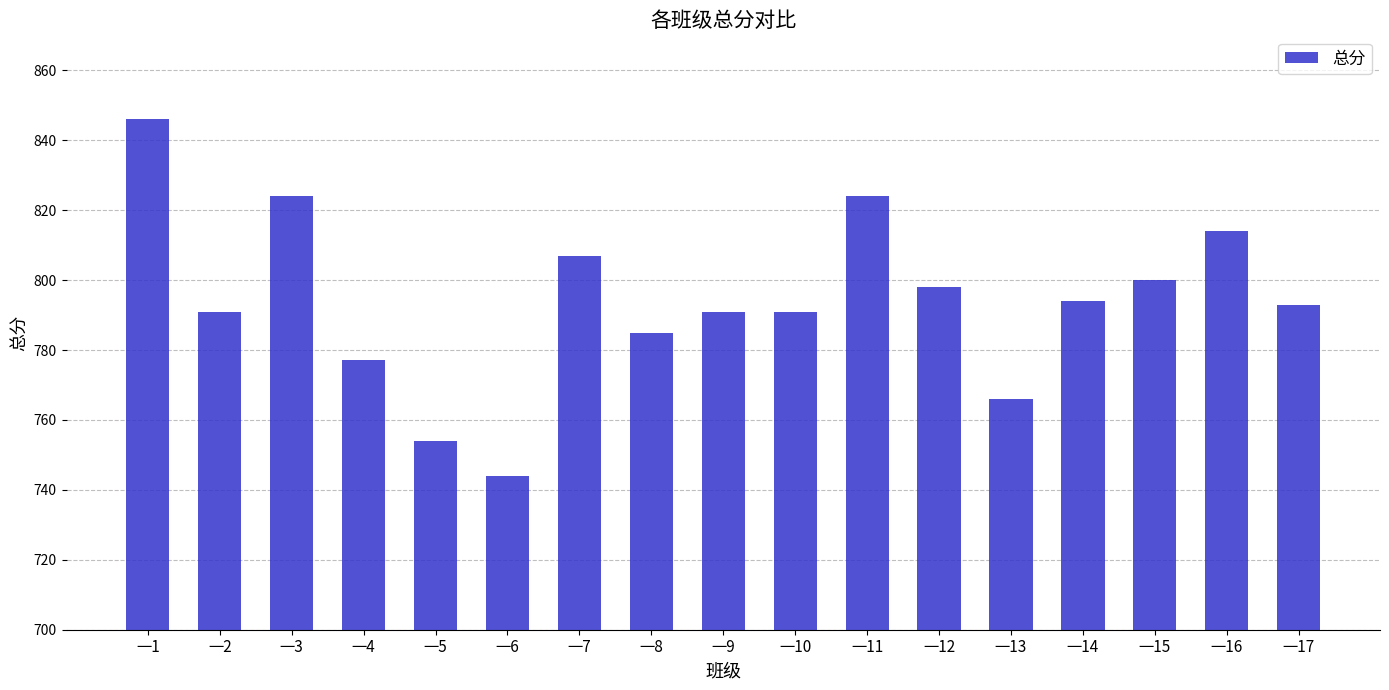

What is the smallest value displayed?

744